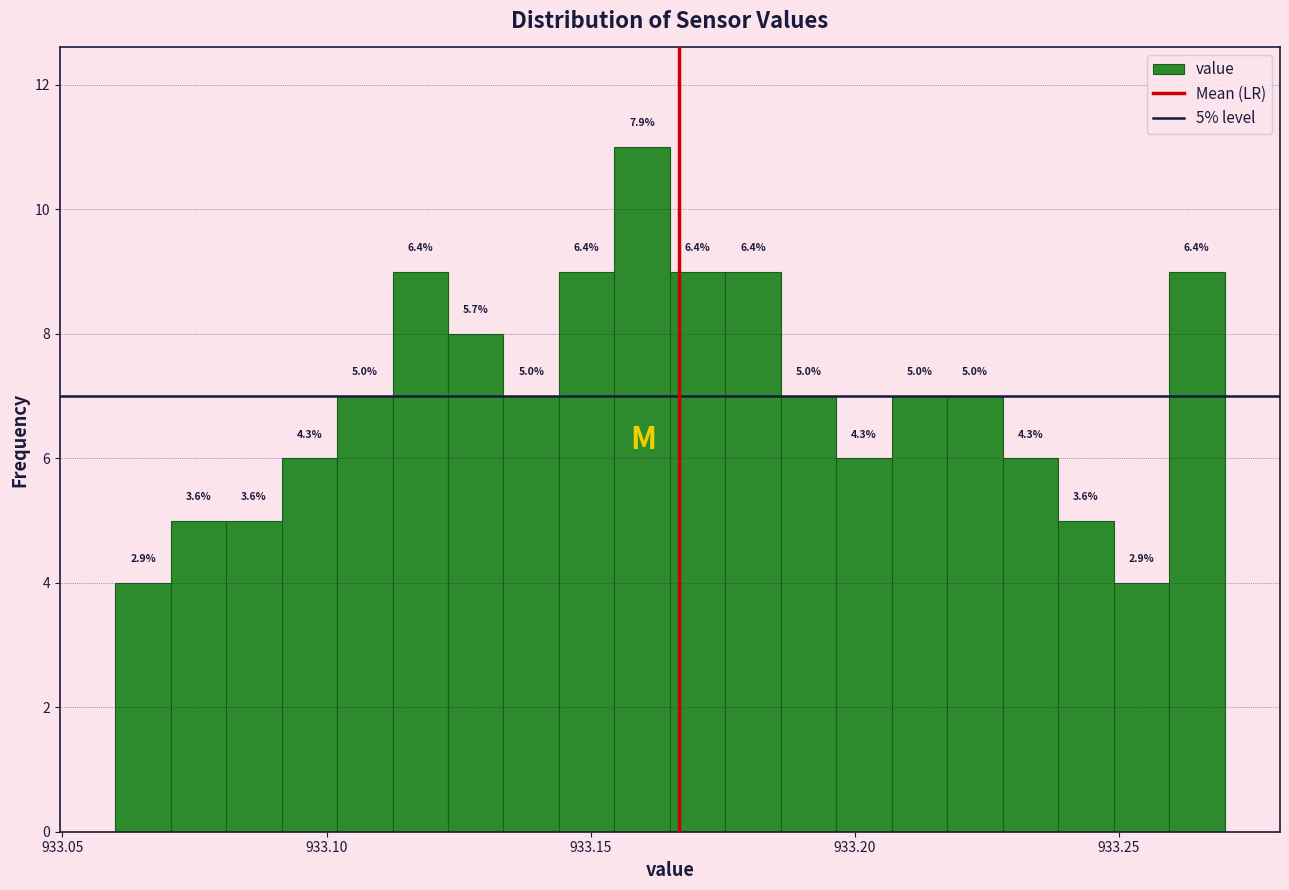

Around what value on the x-axis is the tallest bar? Give the approximate position of its centre, as read against the axis.

933.160